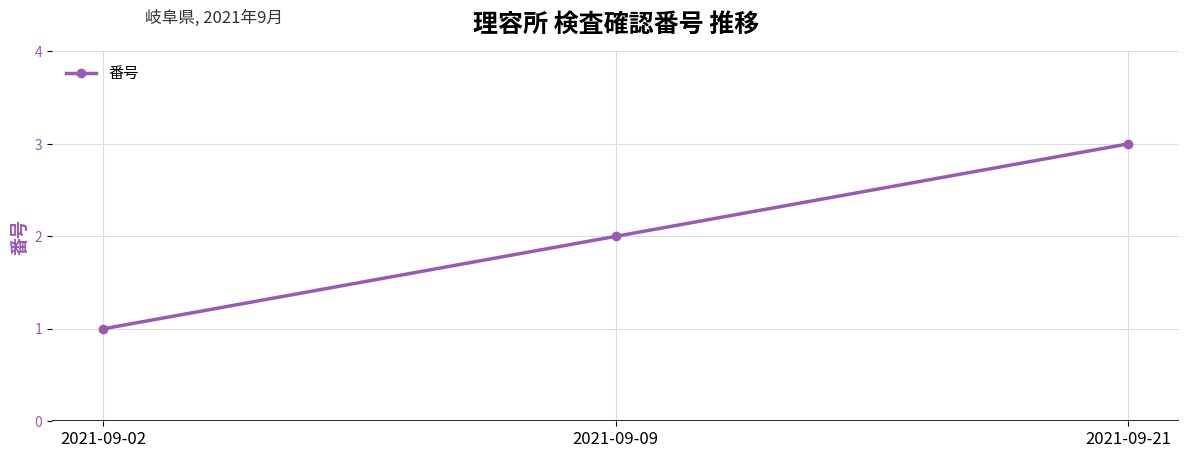

Rank the categories by value from lowest to highest.

2021-09-02, 2021-09-09, 2021-09-21